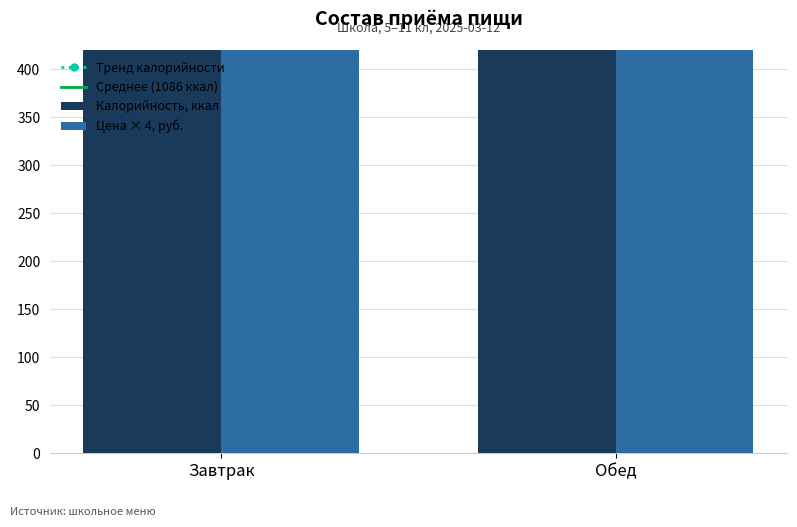

List the labels in order of Калорийность, ккал value, smallest first.

Завтрак, Обед